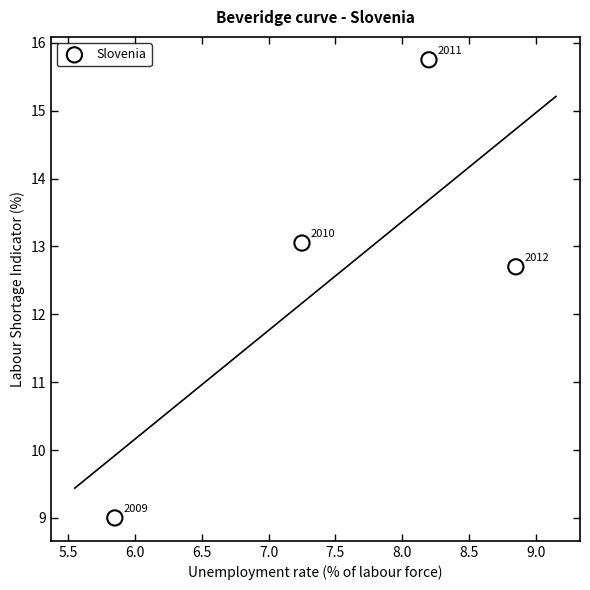

What Y value in the scatter plot is closest to 12?

12.7